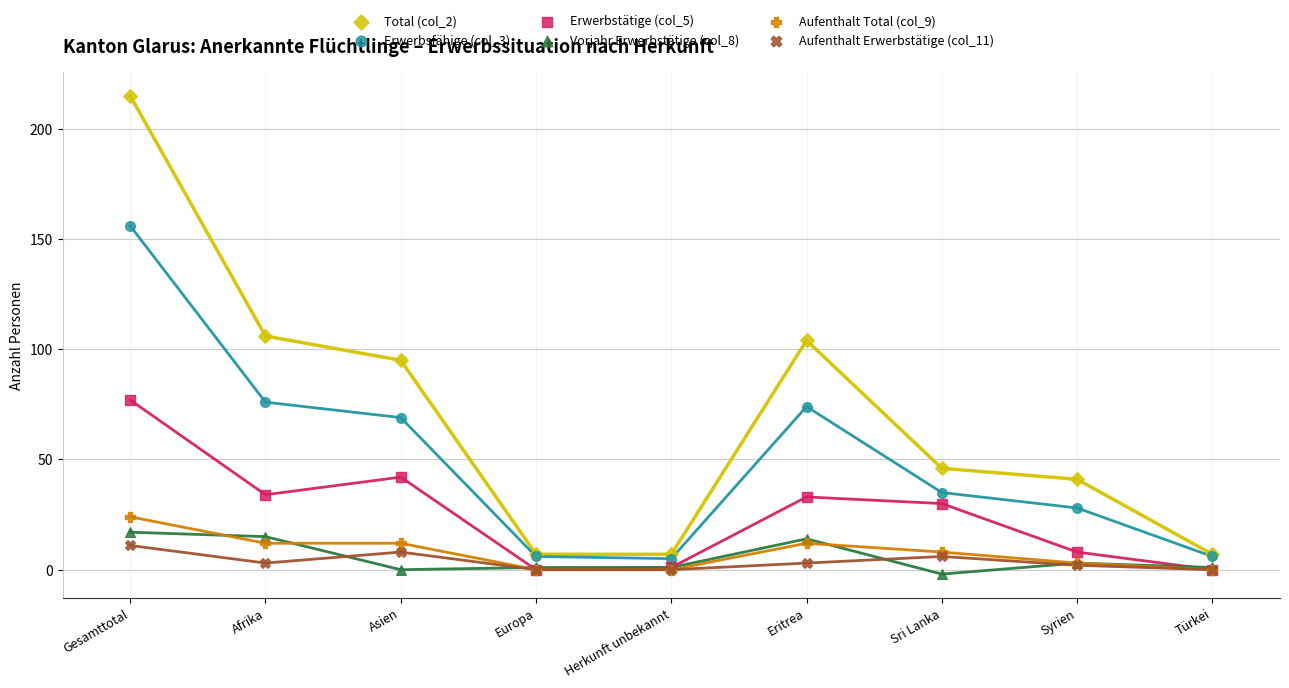

What are all the series names shown in the legend?

Total (col_2), Erwerbsfähige (col_3), Erwerbstätige (col_5), Vorjahr Erwerbstätige (col_8), Aufenthalt Total (col_9), Aufenthalt Erwerbstätige (col_11)